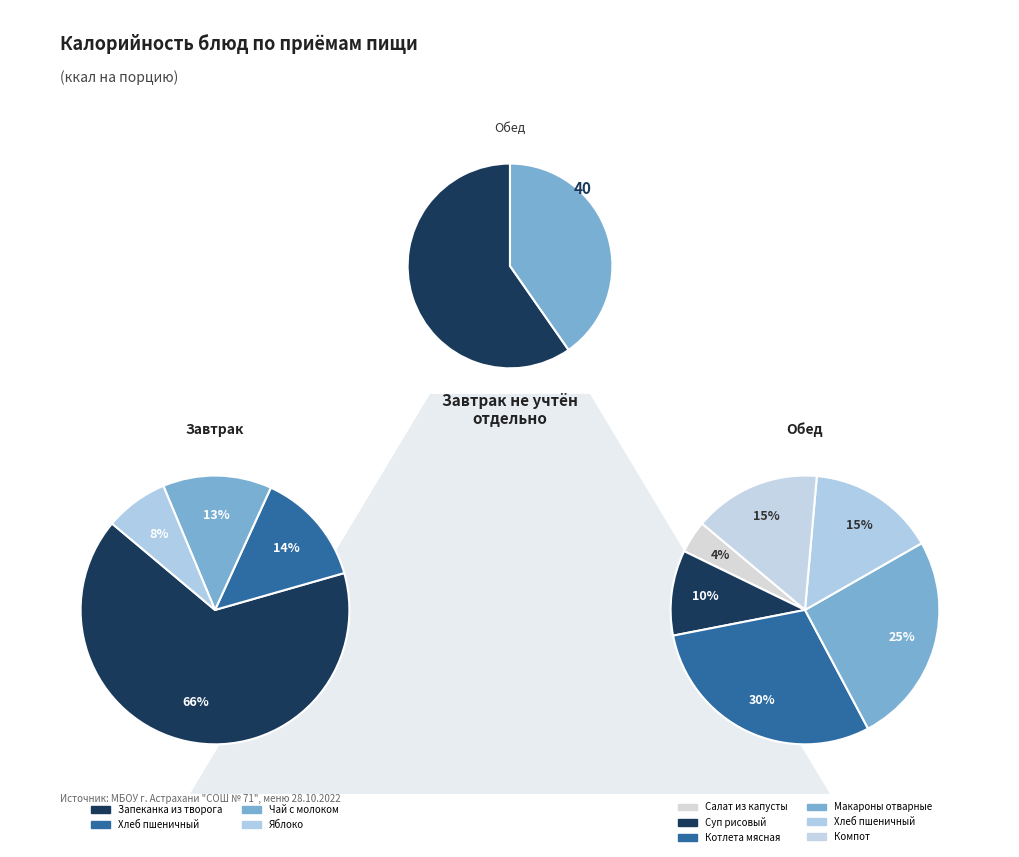

Which slice is the smallest?

Салат из капусты